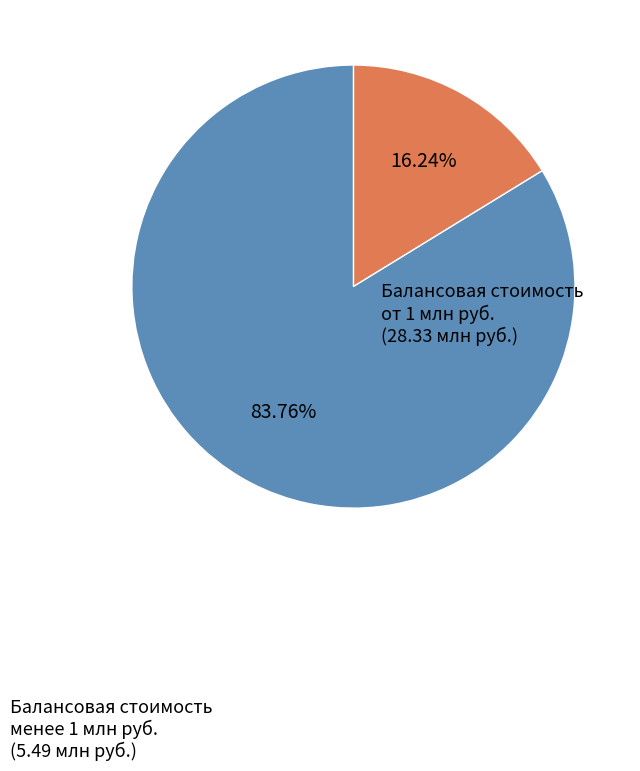

Is there any slice that represents more than half of the pie?

Yes